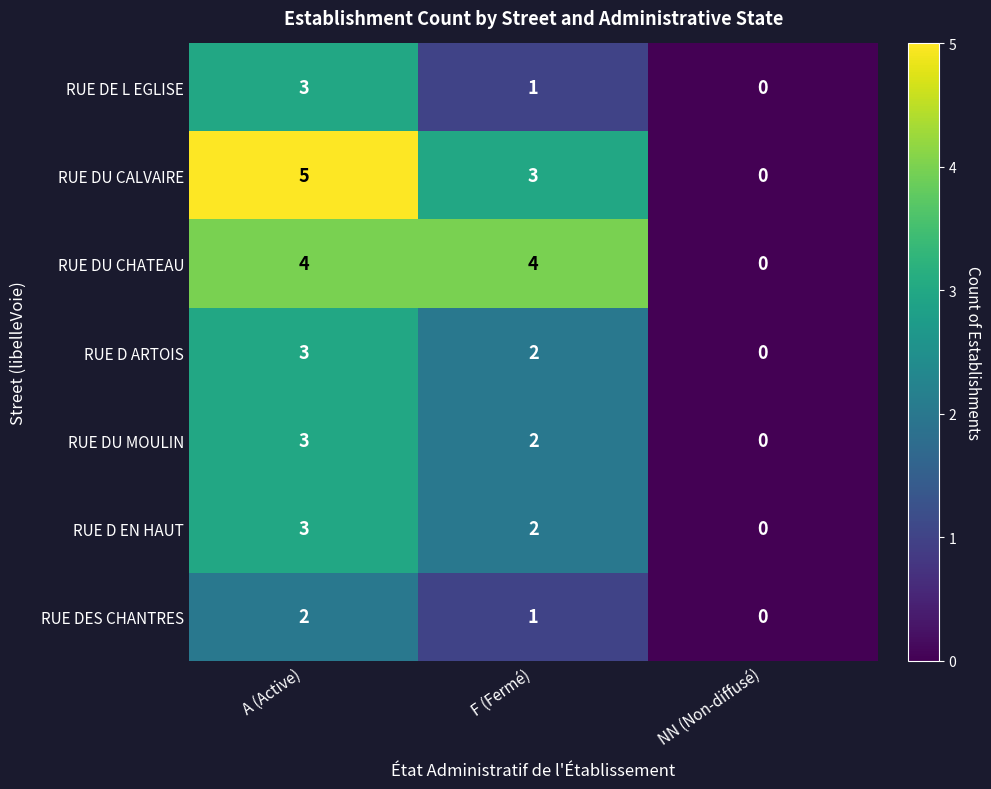

Is it true that RUE DES CHANTRES equals -1 at NN (Non-diffusé)?

False